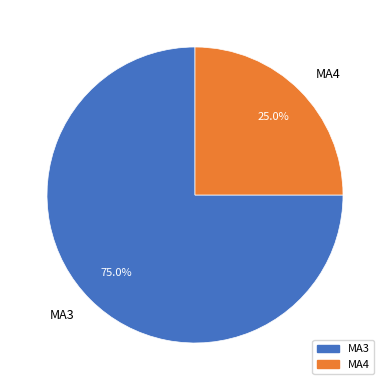

How many segments does this pie chart have?

2